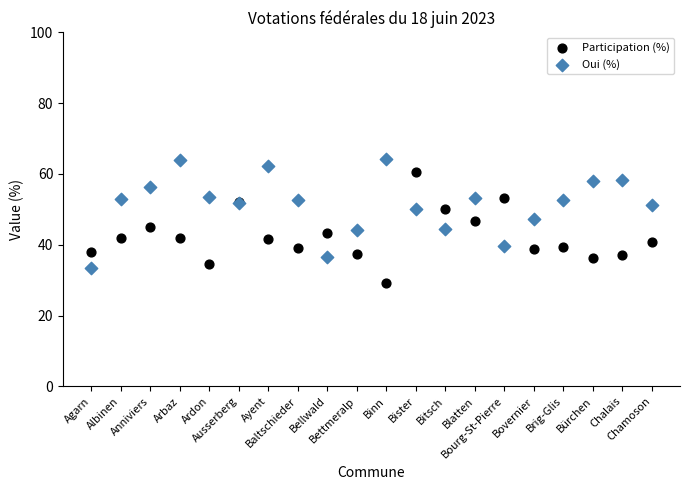

Which series contains the lowest Y value?

Participation (%)